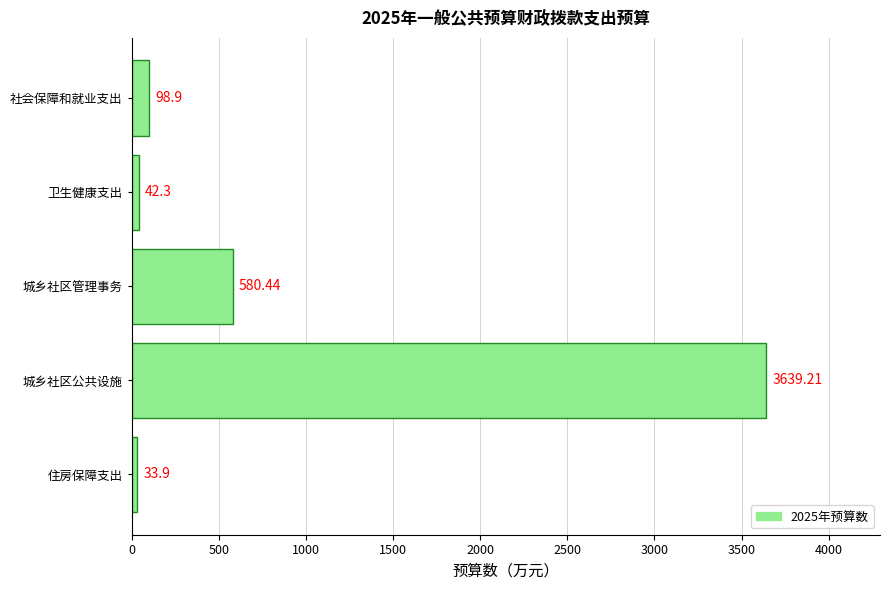

What is the average value?

879.0